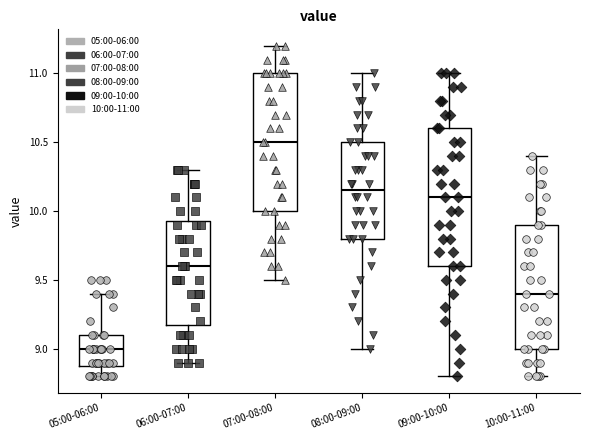

Where is the lower edge of the box for 07:00-08:00 on the y-axis? The values are not printed on the chart, so give them approximately, as read against the axis.

10.00